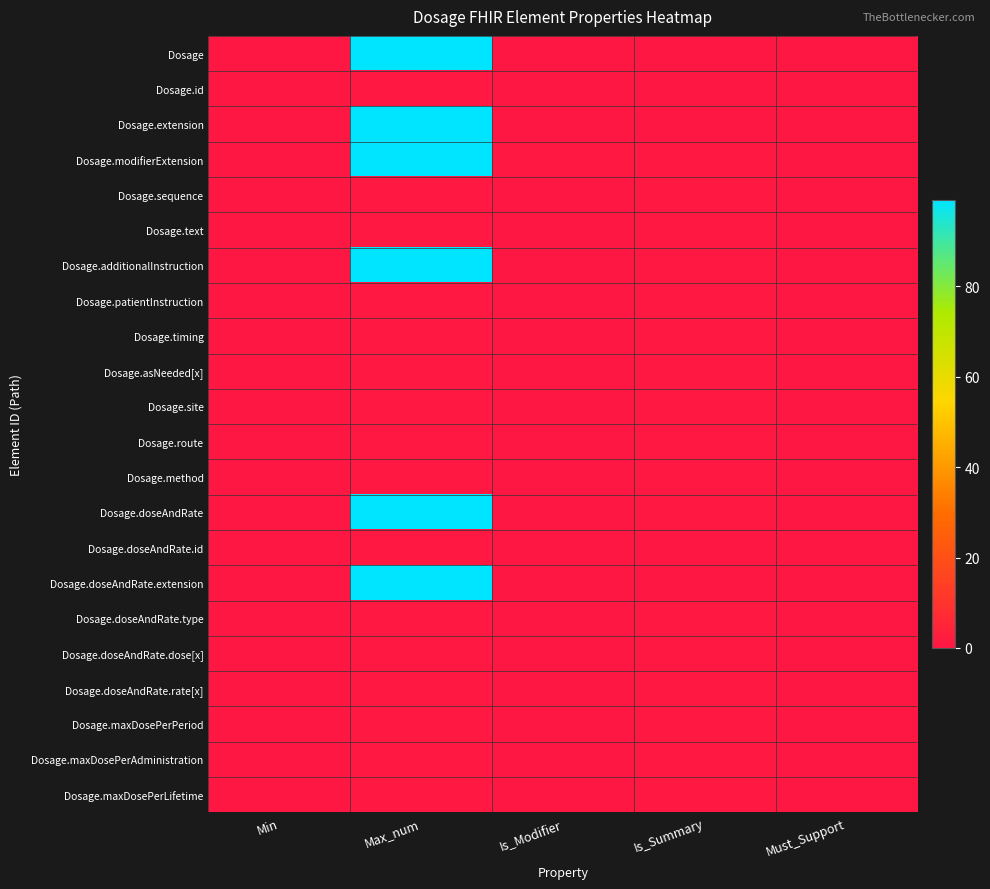

Reading left to right, extract all data points from this chart.

Dosage: Min=0	Max_num=99	Is_Modifier=0	Is_Summary=0	Must_Support=0
Dosage.id: Min=0	Max_num=1	Is_Modifier=0	Is_Summary=0	Must_Support=0
Dosage.extension: Min=0	Max_num=99	Is_Modifier=0	Is_Summary=0	Must_Support=0
Dosage.modifierExtension: Min=0	Max_num=99	Is_Modifier=1	Is_Summary=1	Must_Support=0
Dosage.sequence: Min=0	Max_num=1	Is_Modifier=0	Is_Summary=1	Must_Support=0
Dosage.text: Min=0	Max_num=1	Is_Modifier=0	Is_Summary=1	Must_Support=0
Dosage.additionalInstruction: Min=0	Max_num=99	Is_Modifier=0	Is_Summary=1	Must_Support=0
Dosage.patientInstruction: Min=0	Max_num=1	Is_Modifier=0	Is_Summary=1	Must_Support=0
Dosage.timing: Min=0	Max_num=1	Is_Modifier=0	Is_Summary=1	Must_Support=0
Dosage.asNeeded[x]: Min=0	Max_num=1	Is_Modifier=0	Is_Summary=1	Must_Support=0
Dosage.site: Min=0	Max_num=1	Is_Modifier=0	Is_Summary=1	Must_Support=0
Dosage.route: Min=0	Max_num=1	Is_Modifier=0	Is_Summary=1	Must_Support=0
Dosage.method: Min=0	Max_num=1	Is_Modifier=0	Is_Summary=1	Must_Support=0
Dosage.doseAndRate: Min=0	Max_num=99	Is_Modifier=0	Is_Summary=1	Must_Support=0
Dosage.doseAndRate.id: Min=0	Max_num=1	Is_Modifier=0	Is_Summary=0	Must_Support=0
Dosage.doseAndRate.extension: Min=0	Max_num=99	Is_Modifier=0	Is_Summary=0	Must_Support=0
Dosage.doseAndRate.type: Min=0	Max_num=1	Is_Modifier=0	Is_Summary=1	Must_Support=0
Dosage.doseAndRate.dose[x]: Min=0	Max_num=1	Is_Modifier=0	Is_Summary=1	Must_Support=0
Dosage.doseAndRate.rate[x]: Min=0	Max_num=1	Is_Modifier=0	Is_Summary=1	Must_Support=0
Dosage.maxDosePerPeriod: Min=0	Max_num=1	Is_Modifier=0	Is_Summary=1	Must_Support=0
Dosage.maxDosePerAdministration: Min=0	Max_num=1	Is_Modifier=0	Is_Summary=1	Must_Support=0
Dosage.maxDosePerLifetime: Min=0	Max_num=1	Is_Modifier=0	Is_Summary=1	Must_Support=0